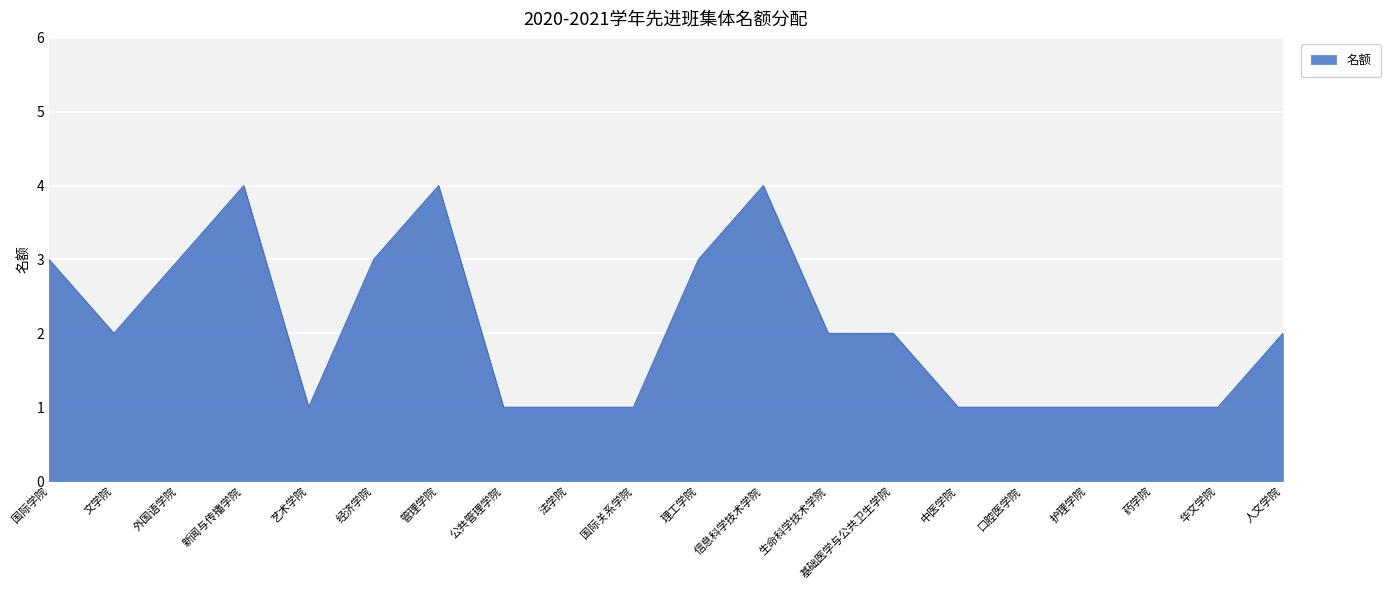

The value at 法学院 is 1. True or false?

True